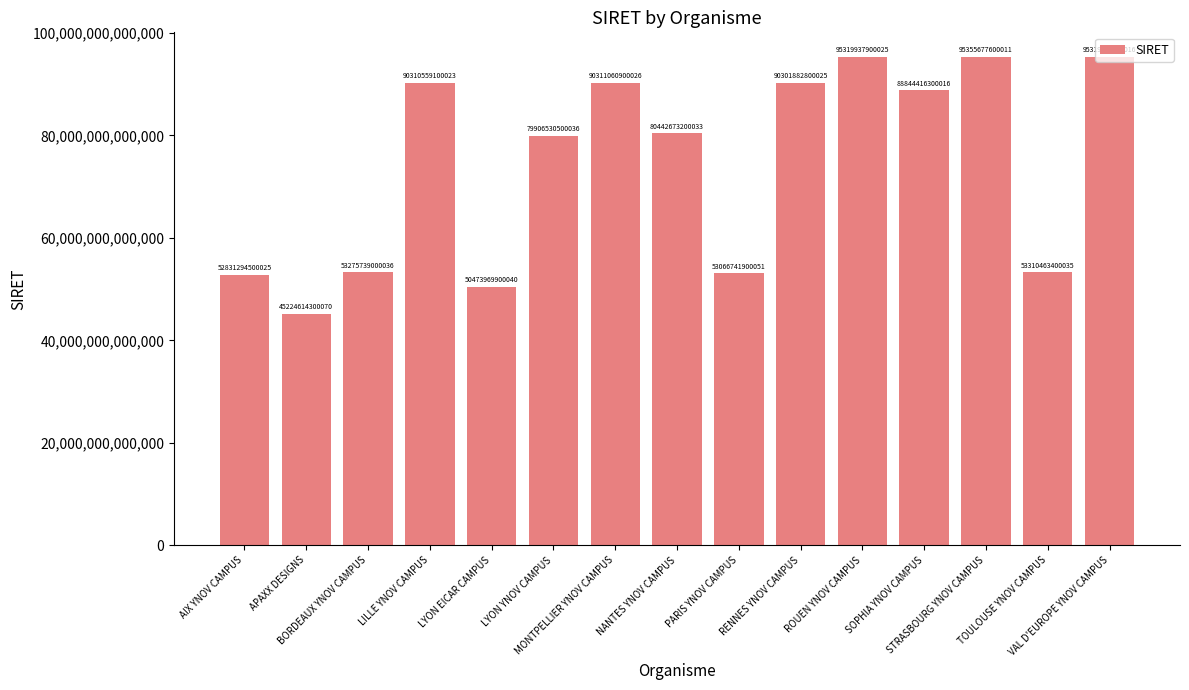

Does the chart contain any negative values?

No